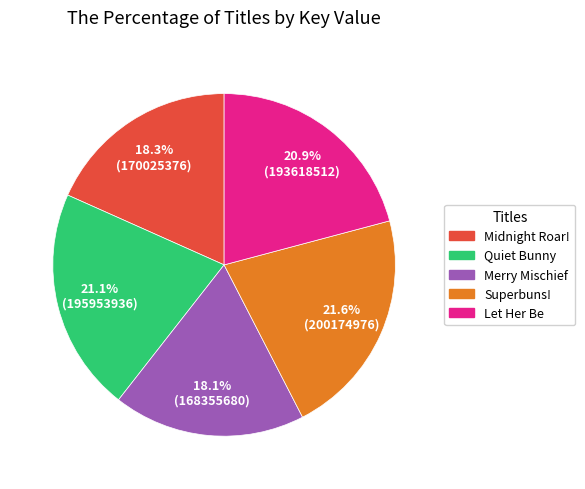

To the nearest percent, what is the difference between the Quiet Bunny and Merry Mischief slice percentages?

3%